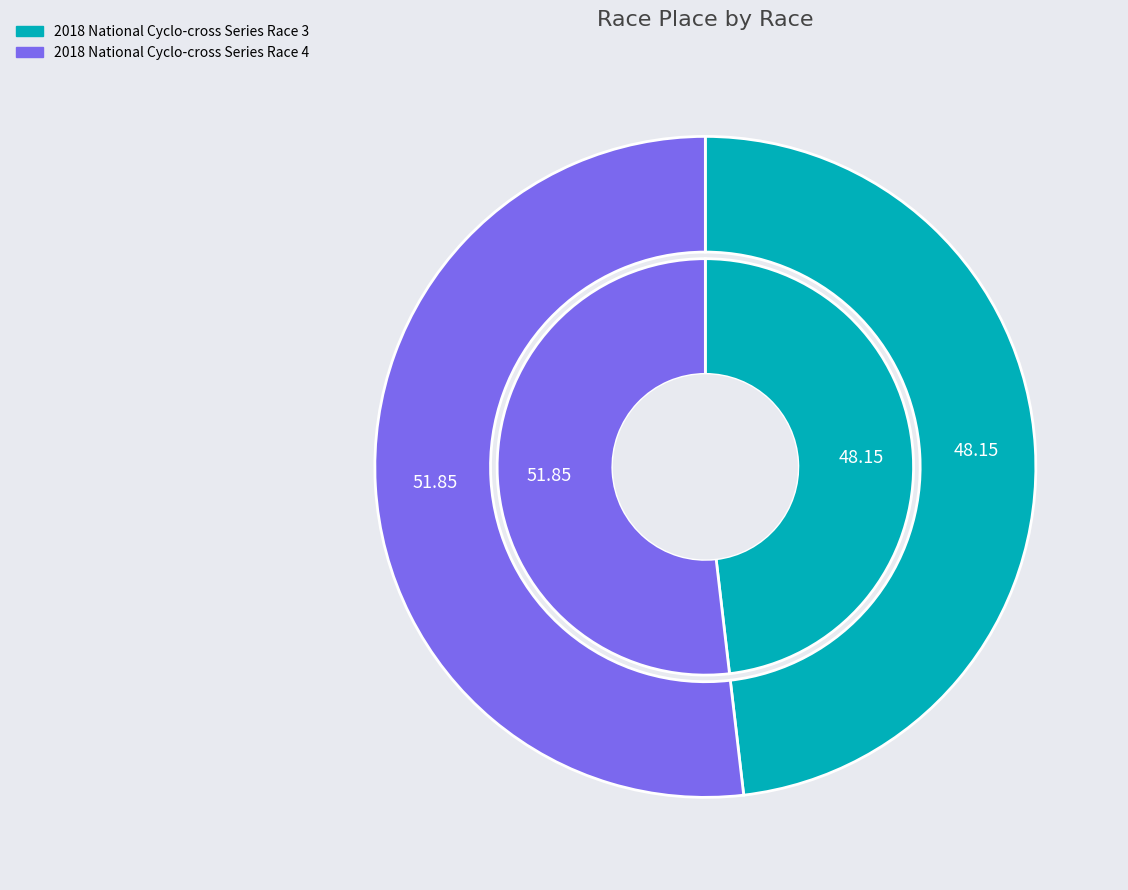

To the nearest percent, what percentage of the pie is 2018 National Cyclo-cross Series Race 3?

48%